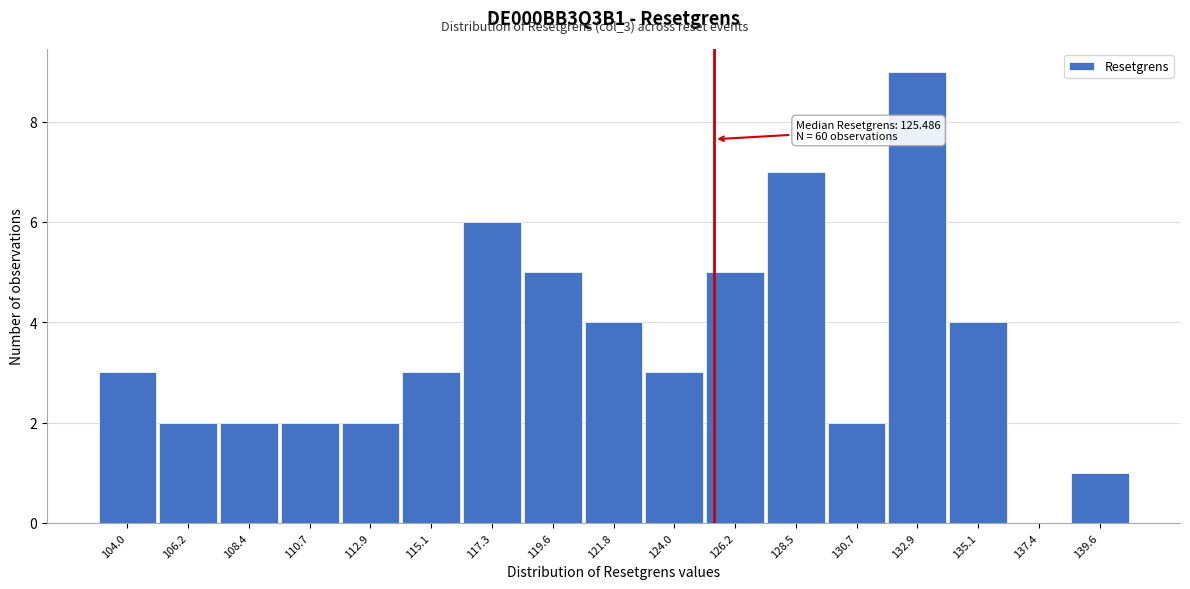

Reading left to right, what are all the values shown in this chart?

104.0=3	106.2=2	108.4=2	110.7=2	112.9=2	115.1=3	117.3=6	119.6=5	121.8=4	124.0=3	126.2=5	128.5=7	130.7=2	132.9=9	135.1=4	137.4=0	139.6=1